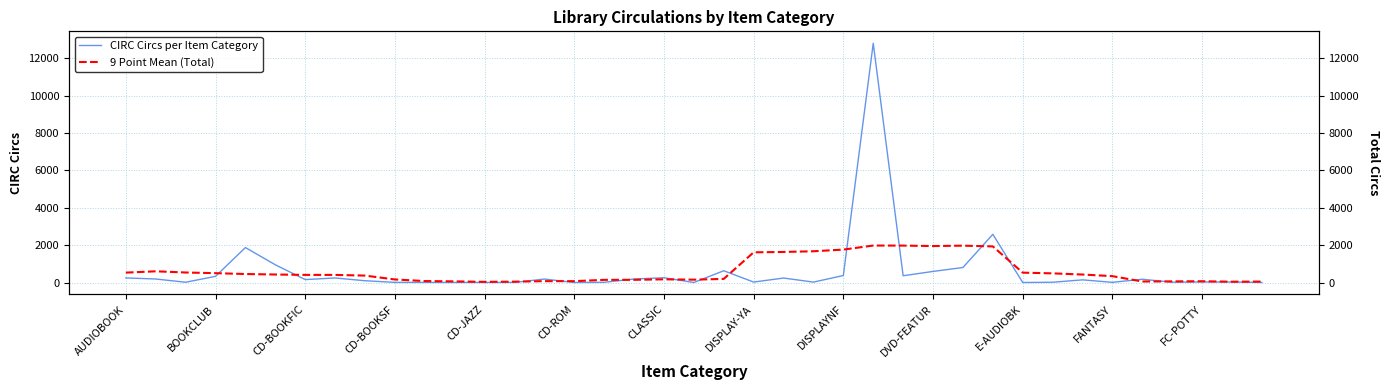

How many times do 9 Point Mean (Total) and CIRC Circs per Item Category cross each other?

14